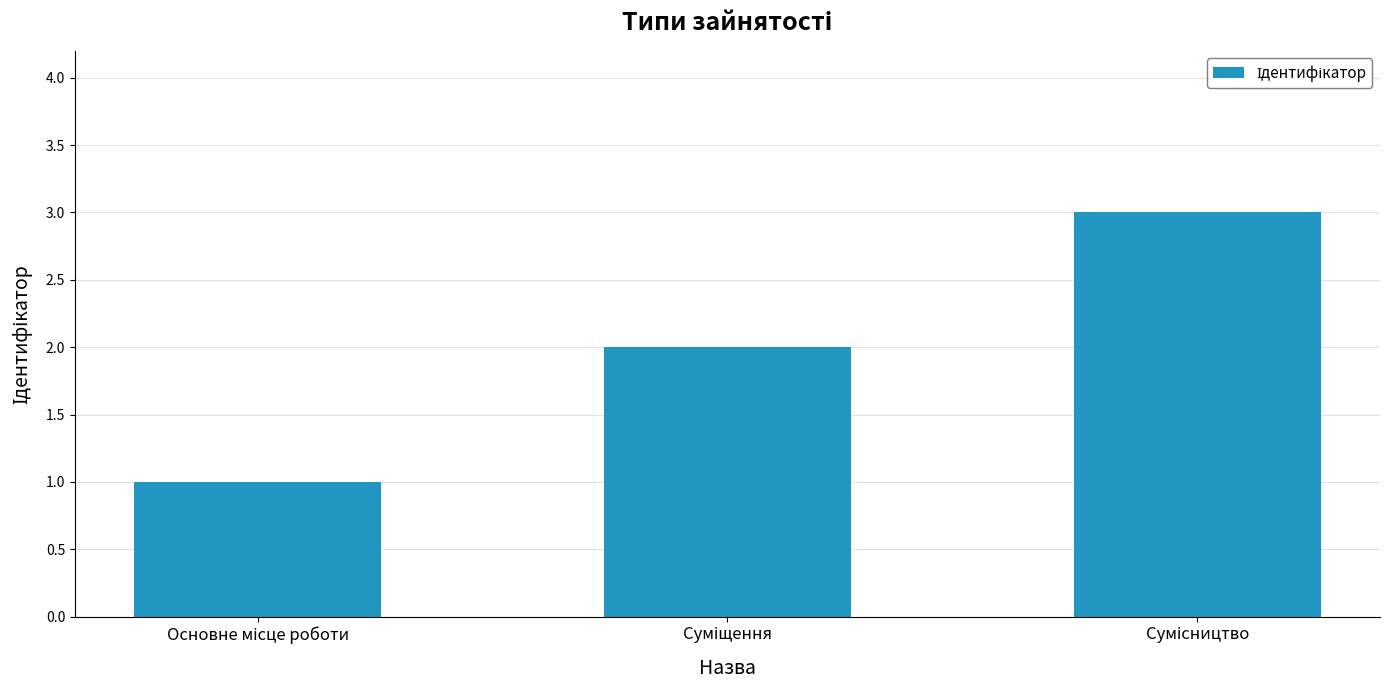

What is the smallest value displayed?

1